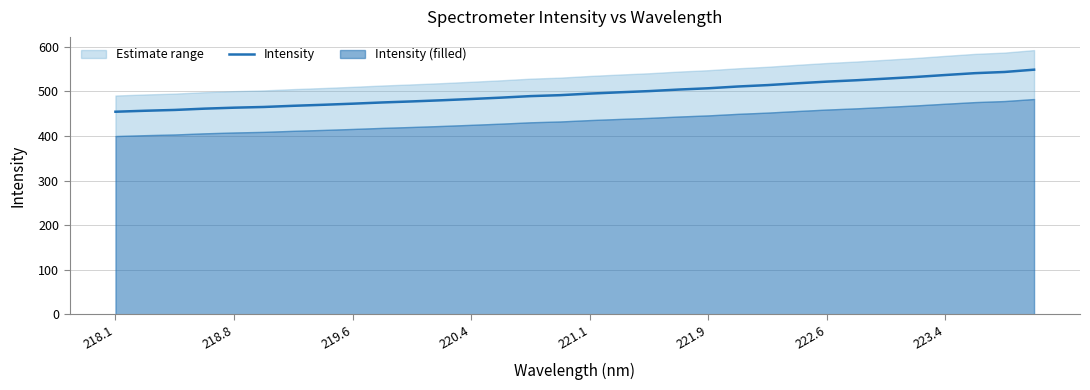

At which label does the data first exceed 494?

221.1